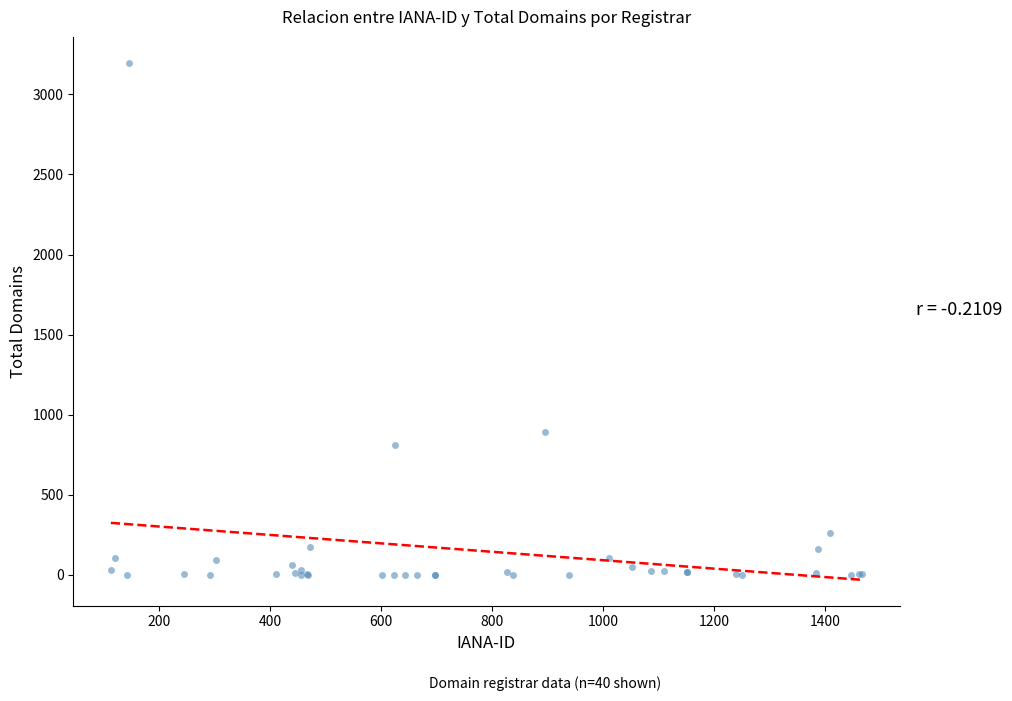

What Y value in the scatter plot is closest to 1598?

893